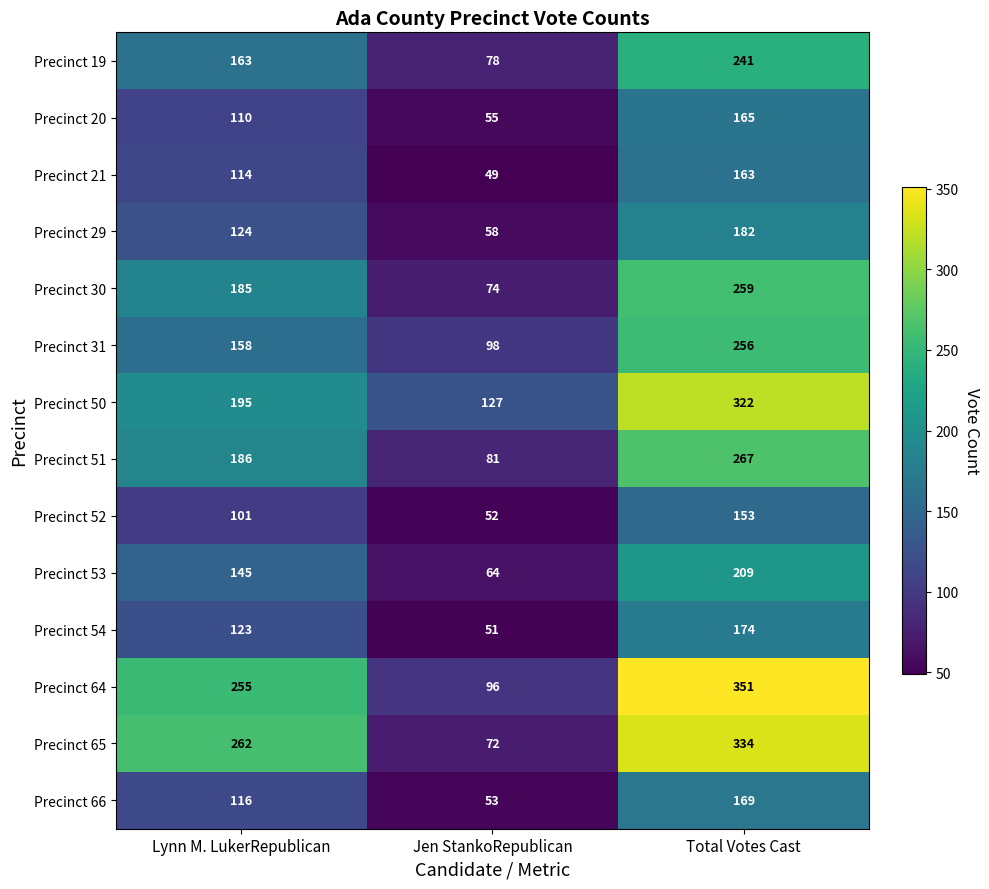

What is the greatest value displayed?

351